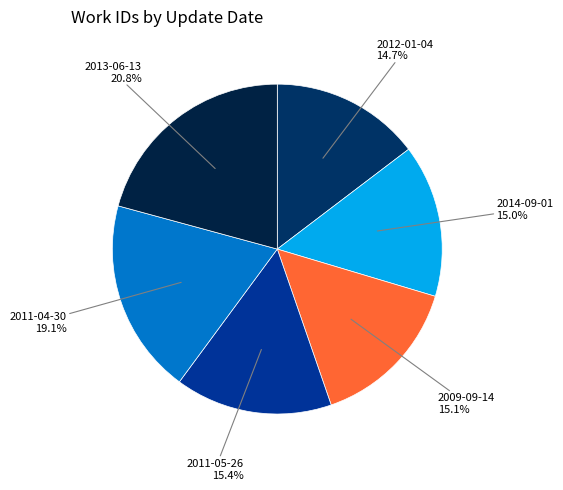

Is there a majority slice in this chart?

No